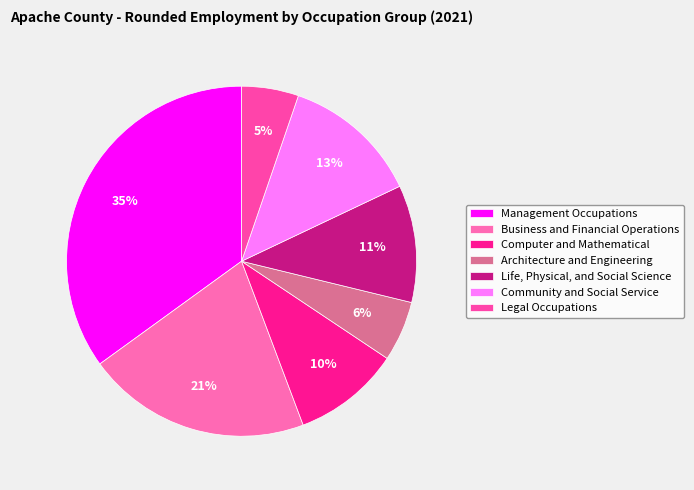

Rank the categories by value from highest to lowest.

Management Occupations, Business and Financial Operations, Community and Social Service, Life, Physical, and Social Science, Computer and Mathematical, Architecture and Engineering, Legal Occupations